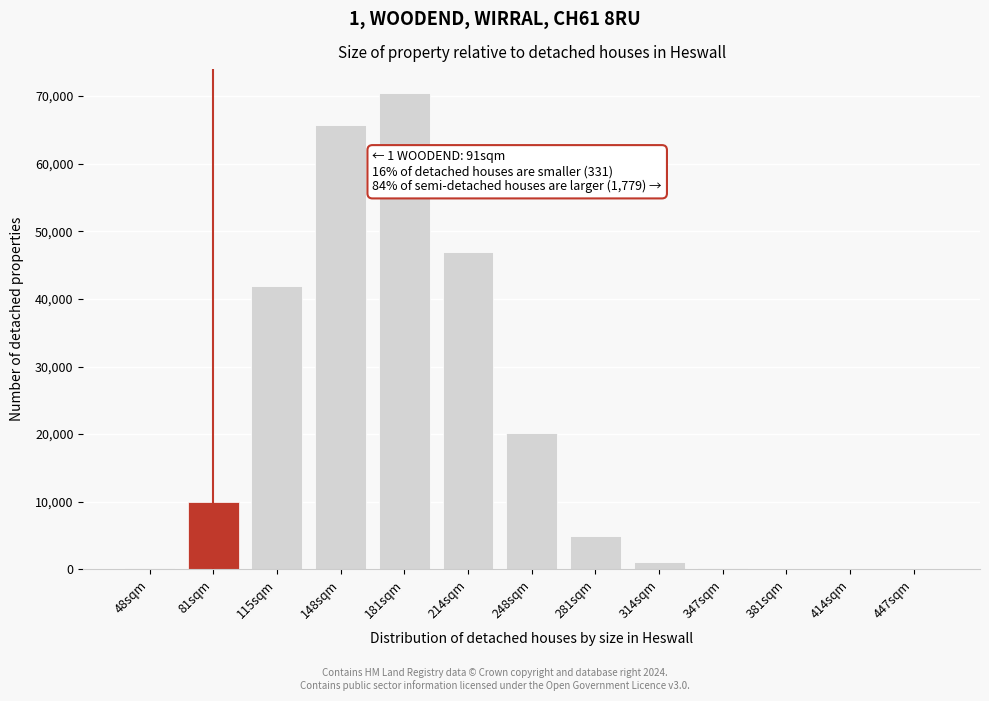

Where is the data nearest to the value 35234?

115sqm